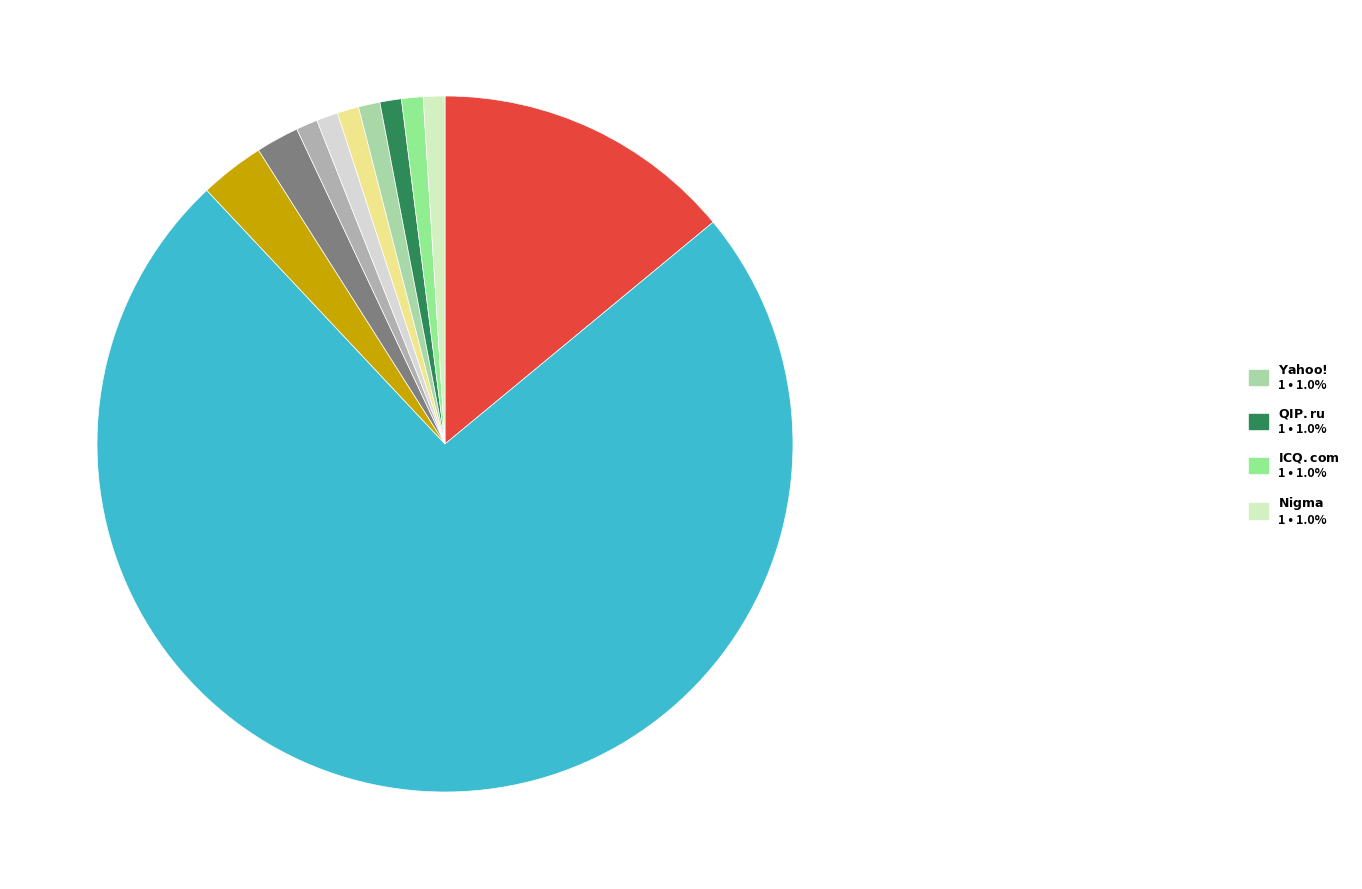

Which slice is the largest?

Yandex